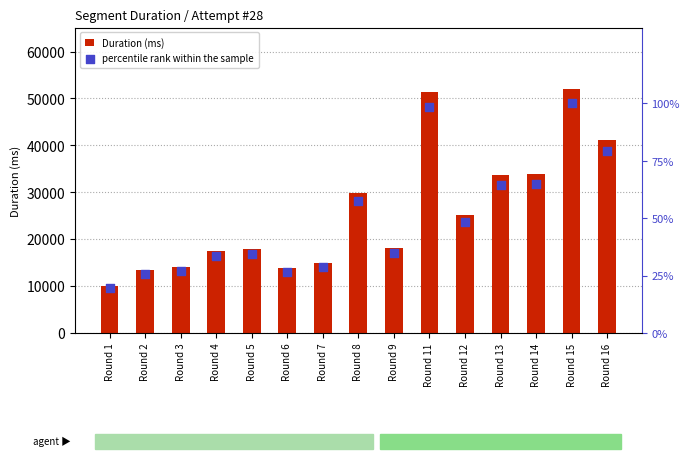

Which series has the widest spread of Y values?

Duration (ms)